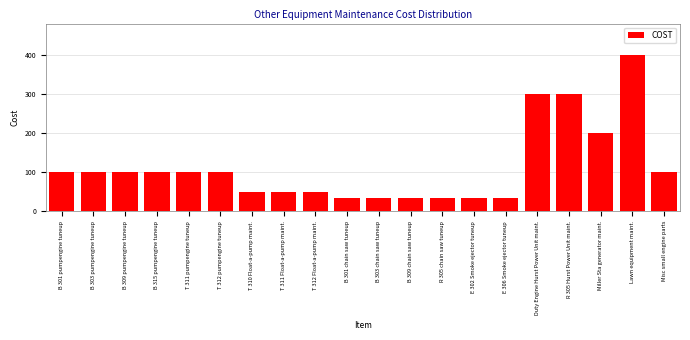

Reading left to right, extract all data points from this chart.

B 301 pumpengine tuneup=100	B 303 pumpengine tuneup=100	B 309 pumpengine tuneup=100	B 315 pumpengine tuneup=100	T 311 pumpengine tuneup=100	T 312 pumpengine tuneup=100	T 310 Float-a-pump maint.=50	T 311 Float-a-pump maint.=50	T 312 Float-a-pump maint.=50	B 301 chain saw tuneup=35	B 303 chain saw tuneup=35	B 309 chain saw tuneup=35	R 305 chain saw tuneup=35	E 302 Smoke ejector tuneup=35	E 306 Smoke ejector tuneup=35	Duty Engine Hurst Power Unit maint.=300	R 305 Hurst Power Unit maint.=300	Miller Sta generator maint.=200	Lawn equipment maint.=400	Misc small engine parts=100